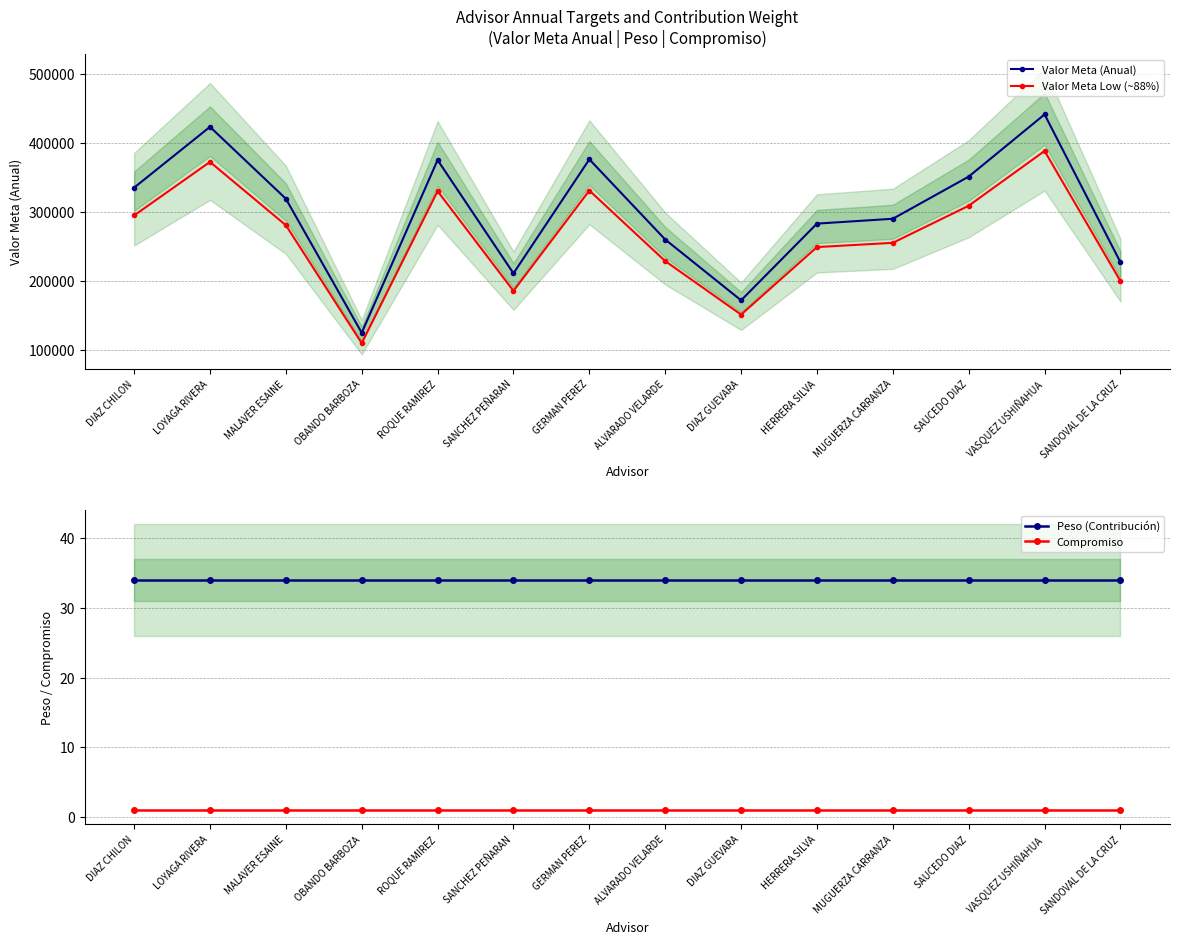

Which series has the largest total across all categories?

Valor Meta (Anual)